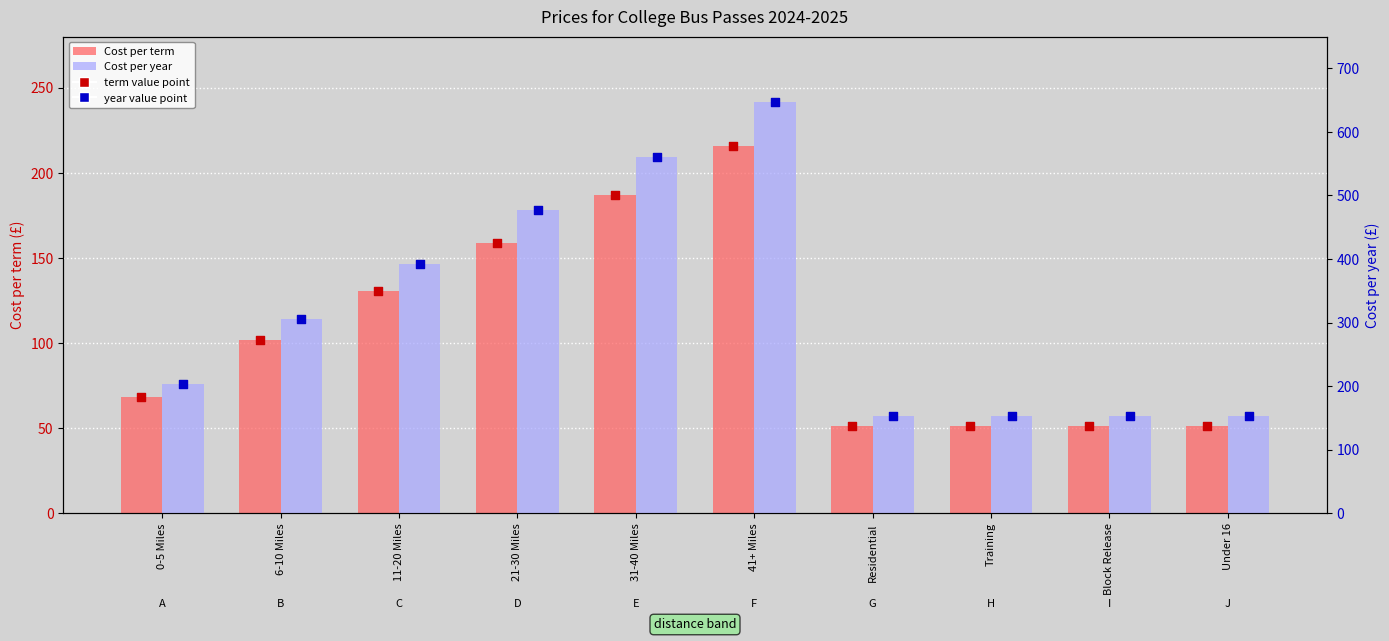

Which series has the widest spread of Y values?

Cost per year